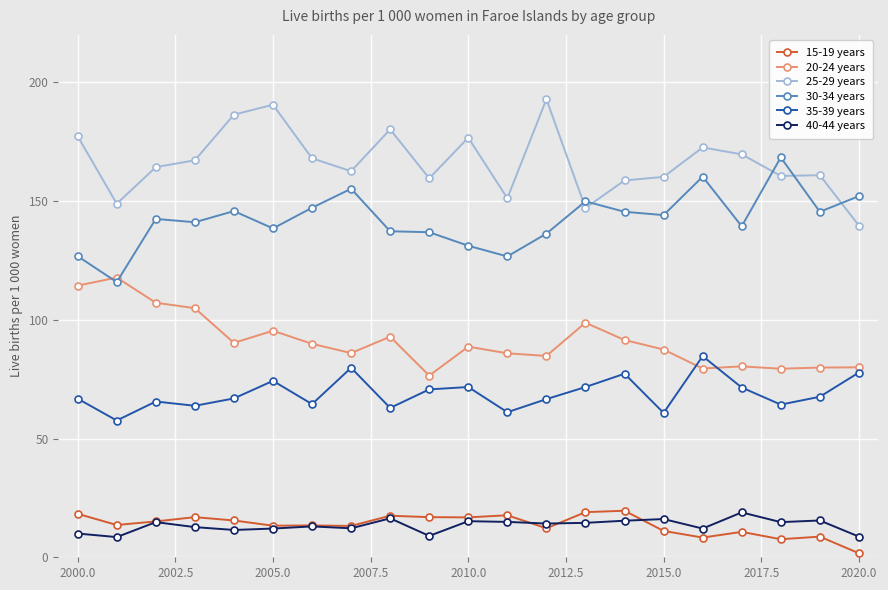

True or false: 30-34 years and 25-29 years intersect in this chart.

True